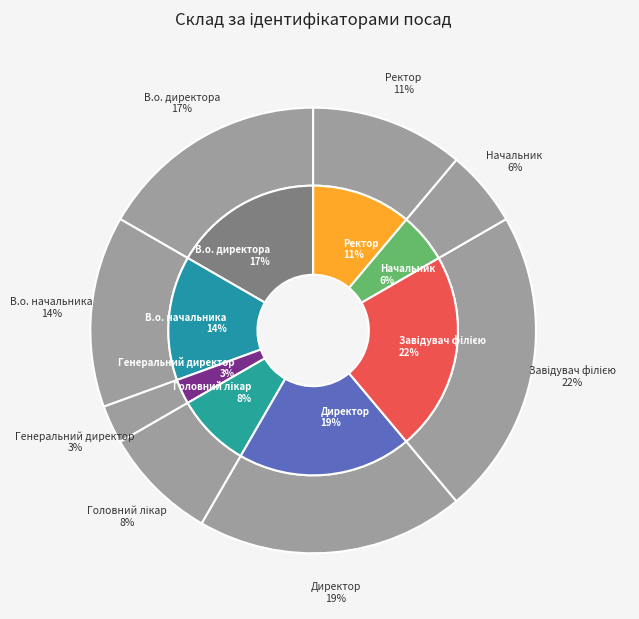

To the nearest percent, what is the difference between the largest and smallest slice percentages?

19%